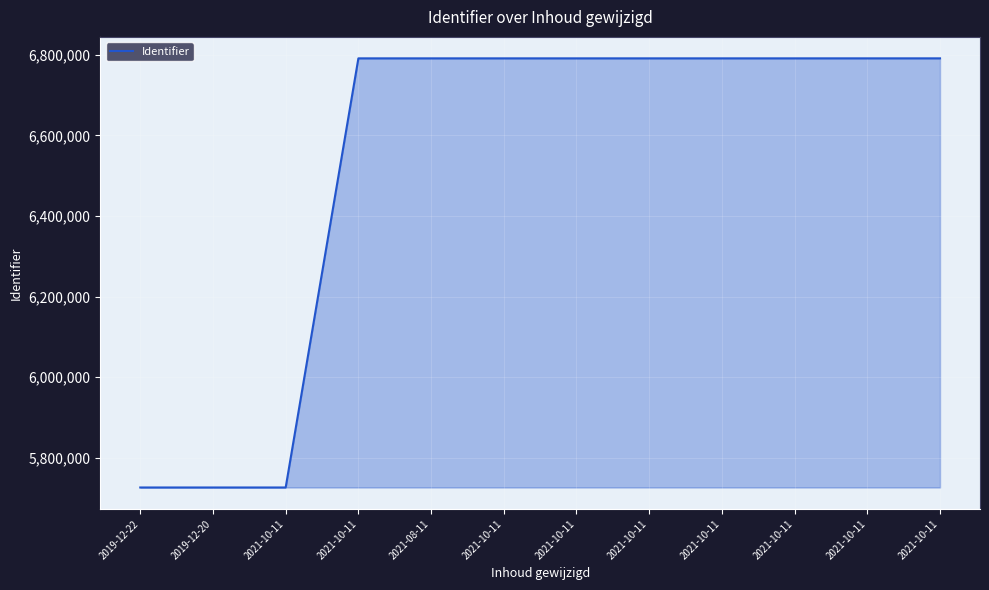

Reading left to right, list all the values displayed in this chart.

5726715	5726716	5726718	6790958	6790962	6790966	6790967	6790972	6790974	6790980	6790995	6790997